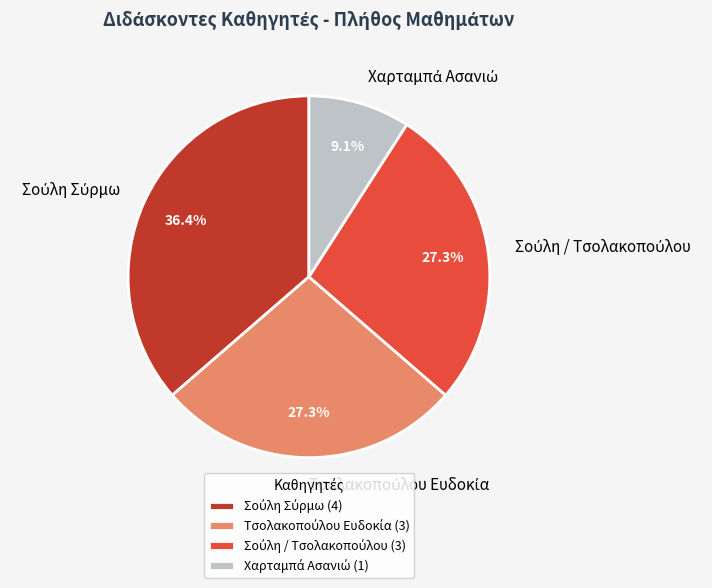

Is there any slice that represents more than half of the pie?

No